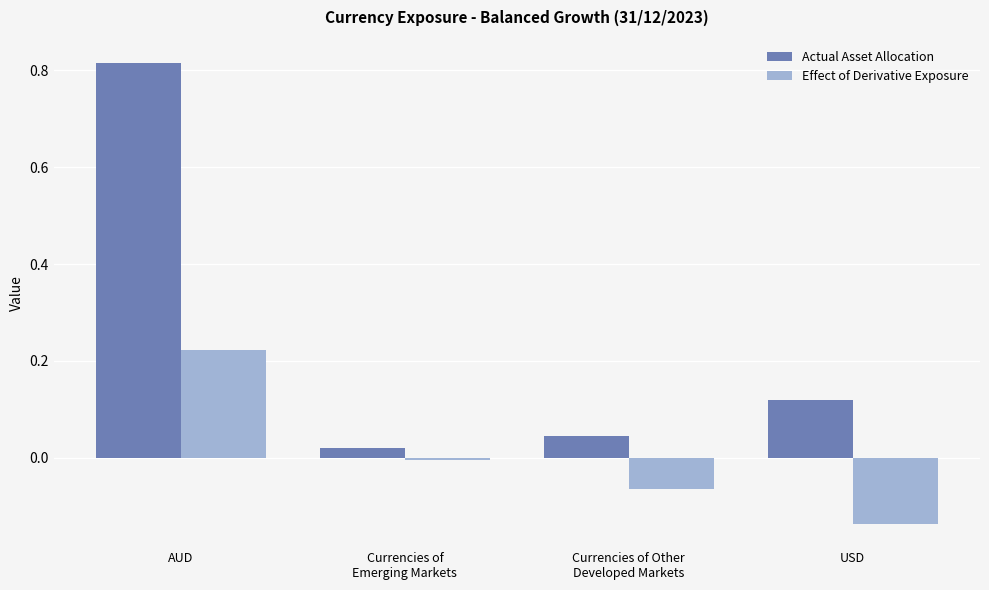

At which category does the chart reach its minimum across all series?

USD